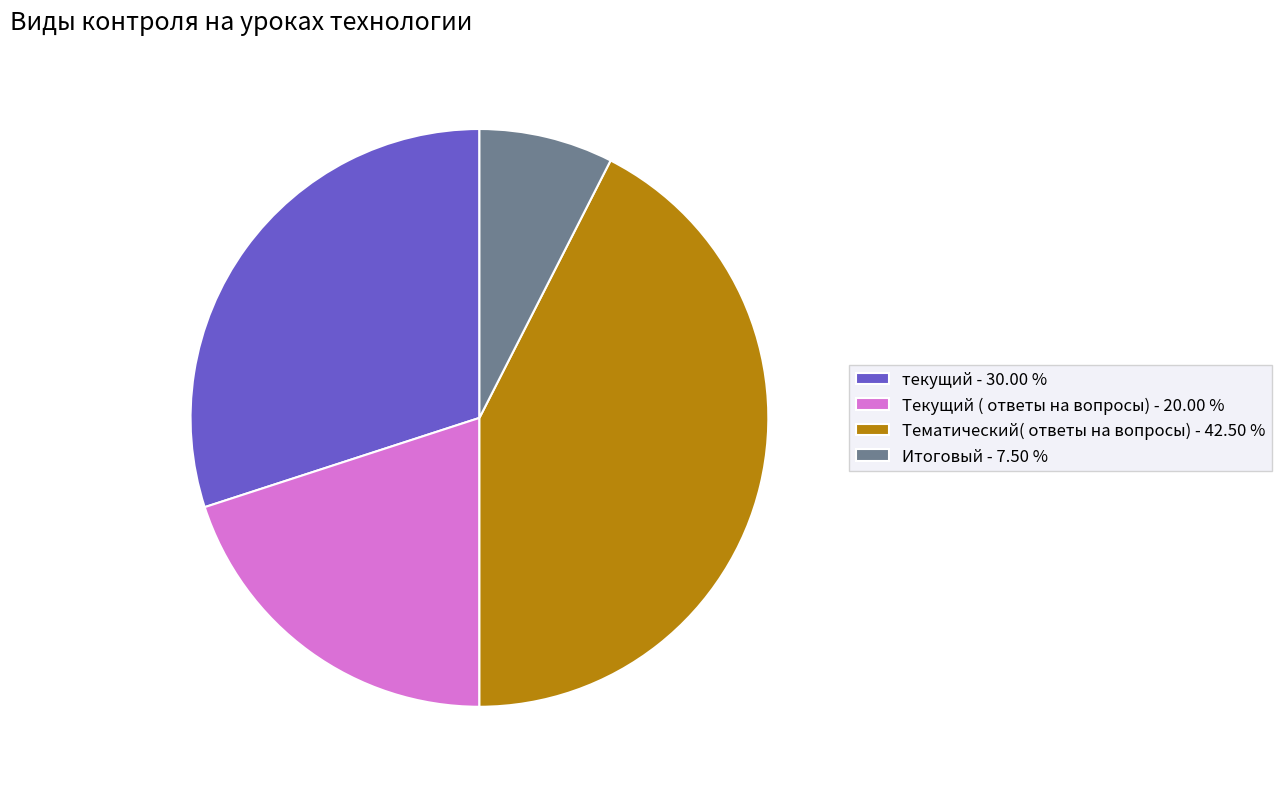

How many segments does this pie chart have?

4